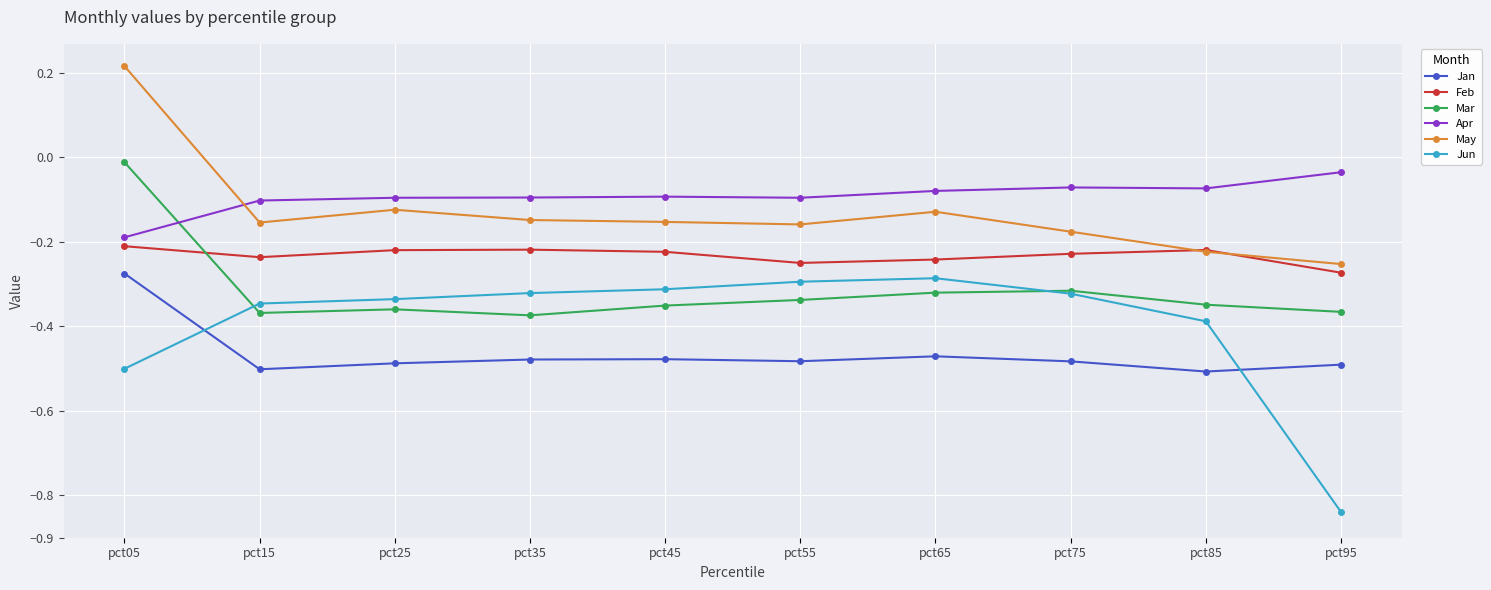

True or false: May and Mar cross at least once.

False